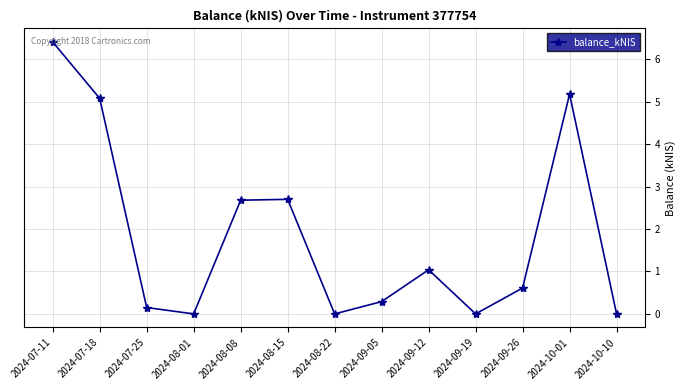

The value at 2024-08-08 is 2.7. True or false?

True